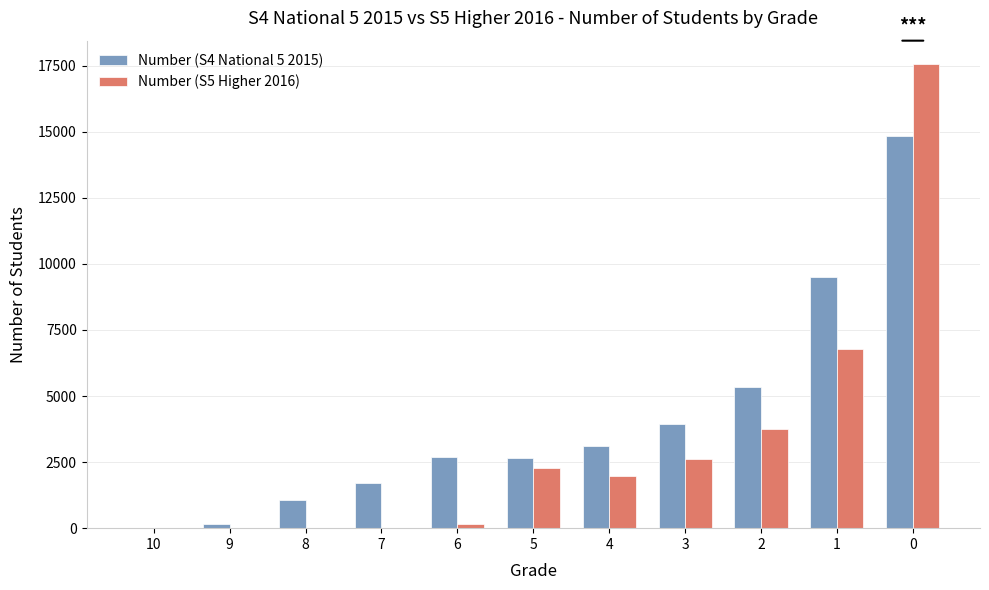

Which series has the largest total across all categories?

Number (S4 National 5 2015)